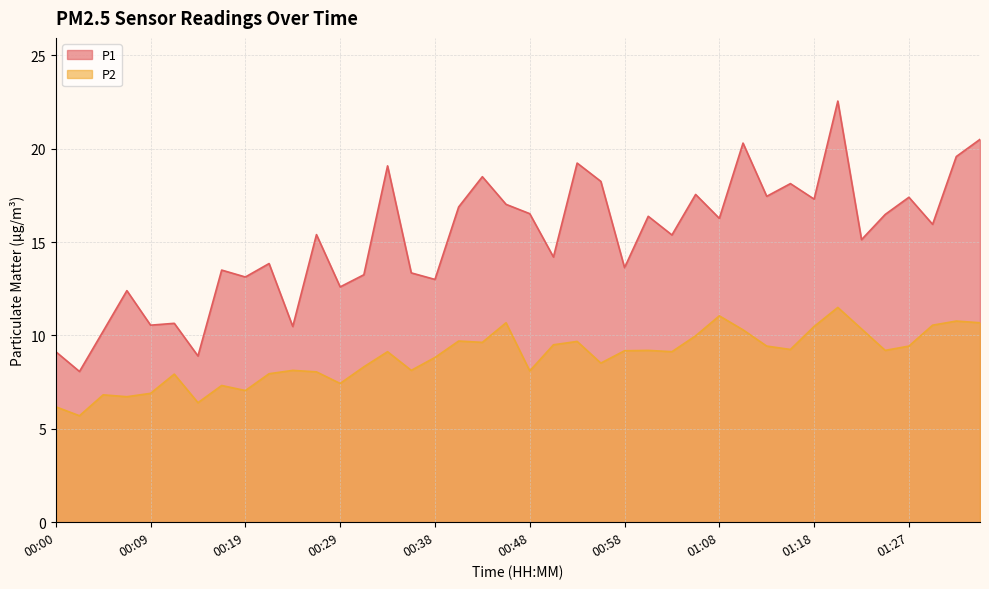

What are all the series names shown in the legend?

P1, P2